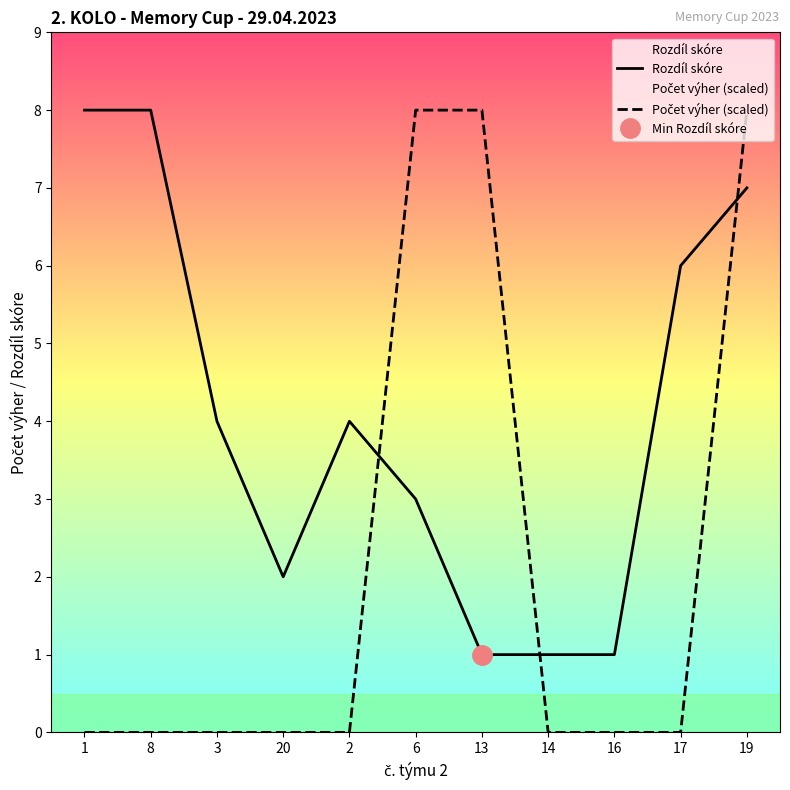

What are all the series names shown in the legend?

Rozdíl skóre, Počet výher (scaled)